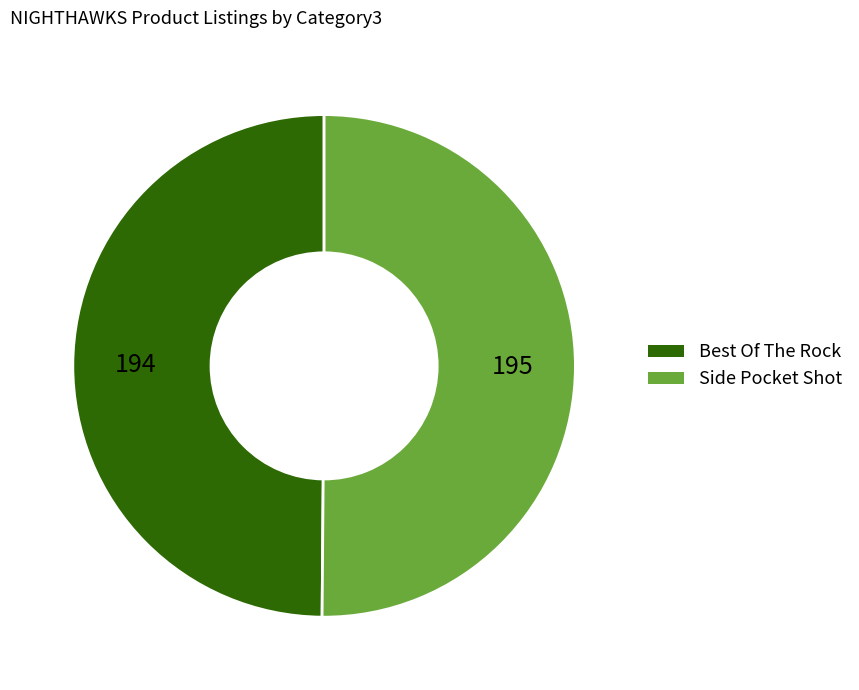

The Best Of The Rock slice represents 50% of the pie. True or false?

True